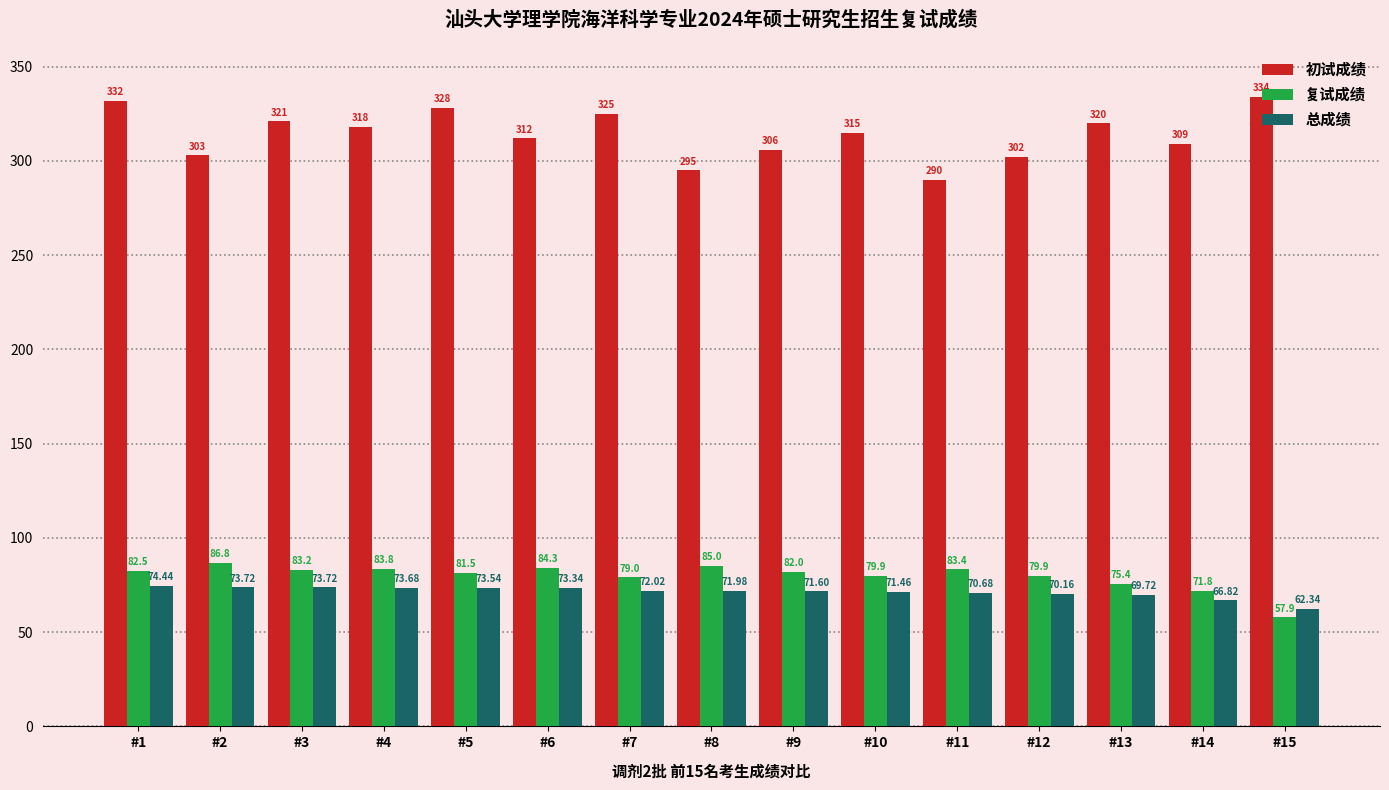

Which series has the largest total across all categories?

初试成绩